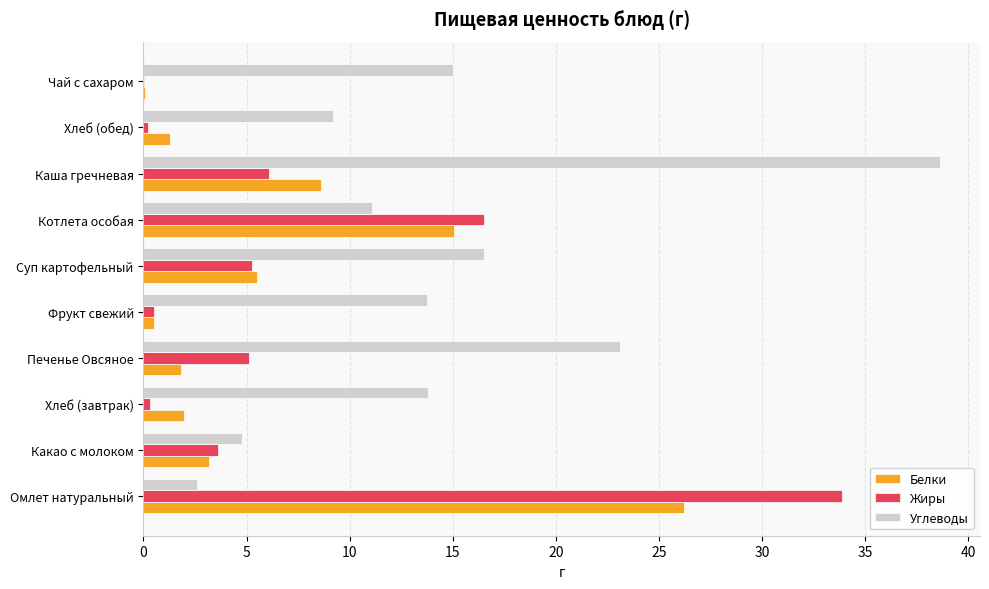

The Белки series shows 1.8 at Печенье Овсяное. True or false?

True